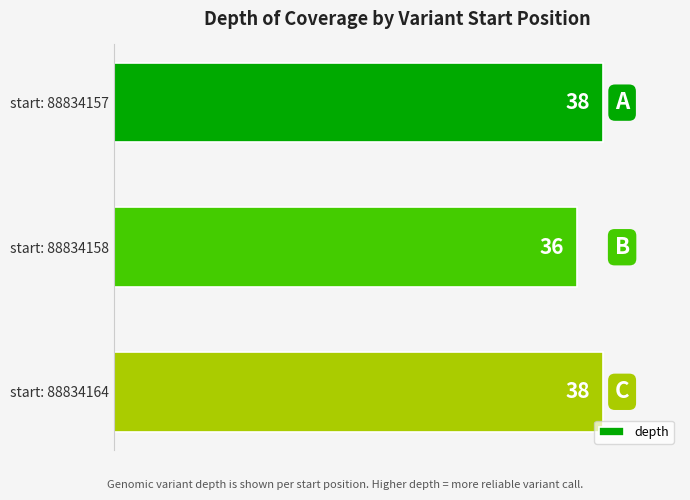

Reading top to bottom, what are all the values shown in this chart?

38	36	38